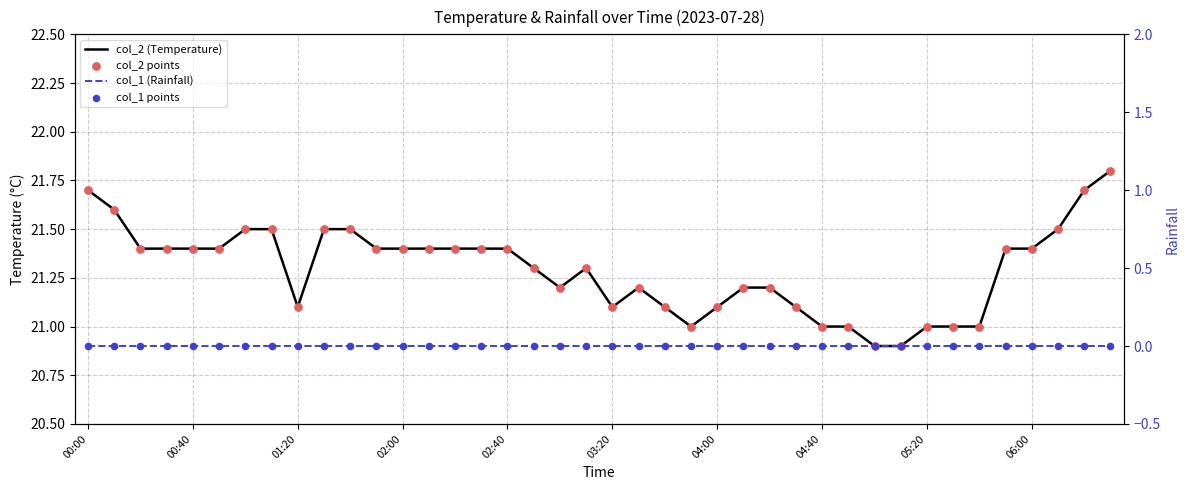

At which category is the sum across all series the highest?

39